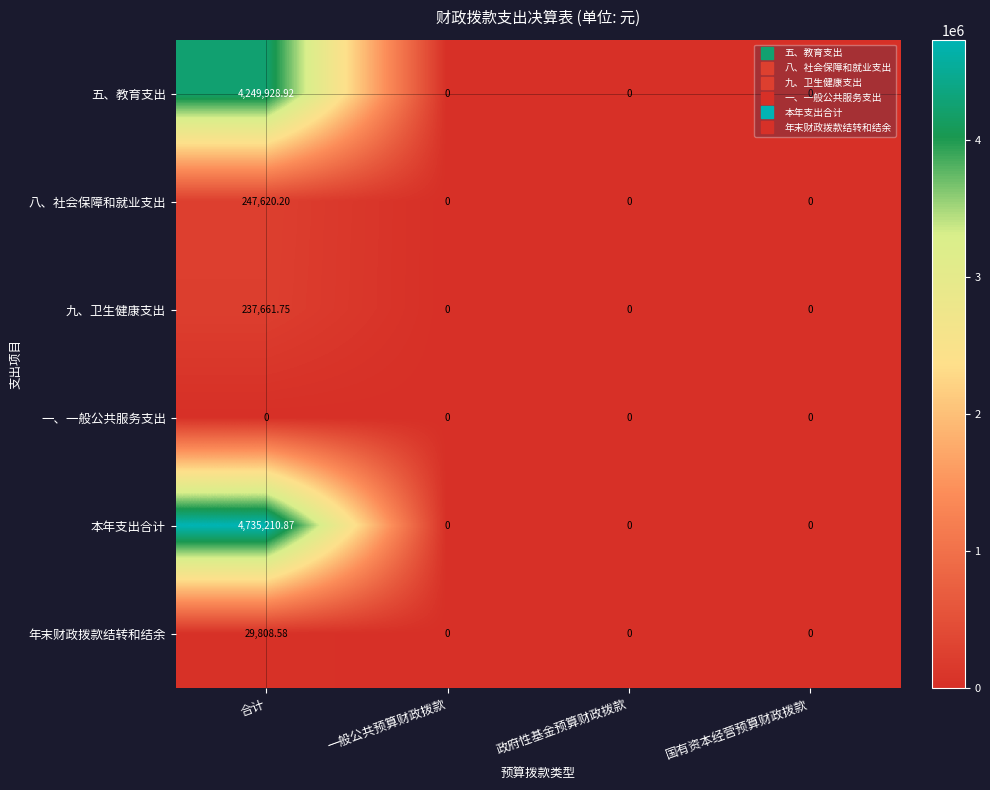

At which category is the sum across all series the highest?

合计